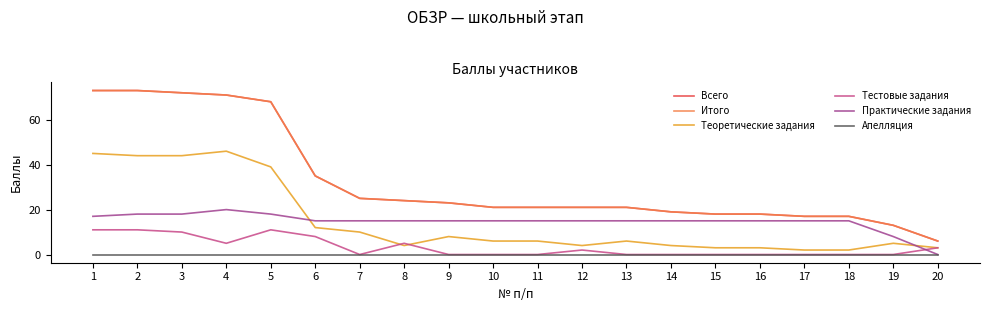

Is this an area chart (filled region under the line)?

No